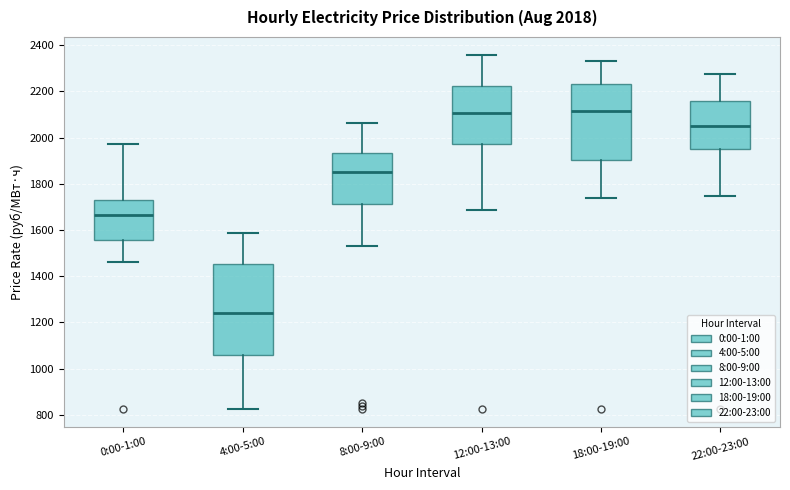

Comparing the boxes themselves (not the whiskers), which one is the tallest?

4:00-5:00